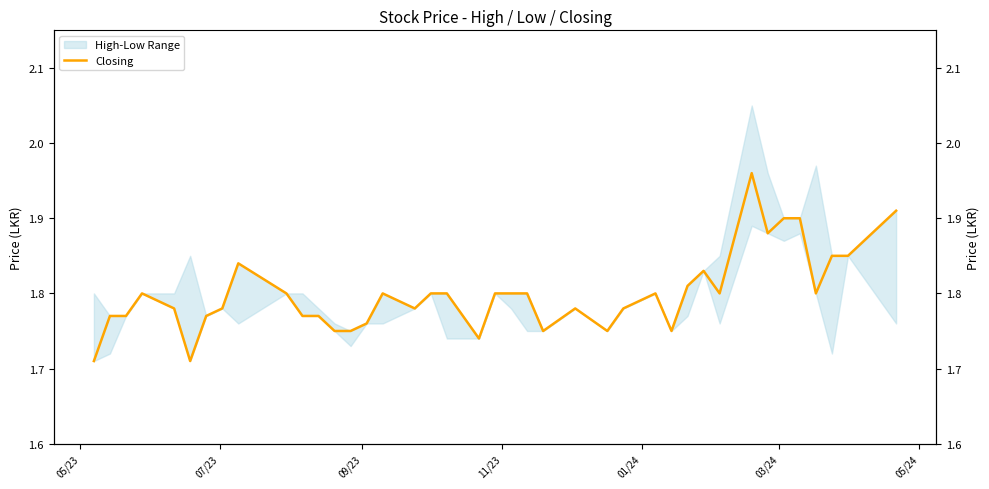

How many lines are shown in the chart?

1